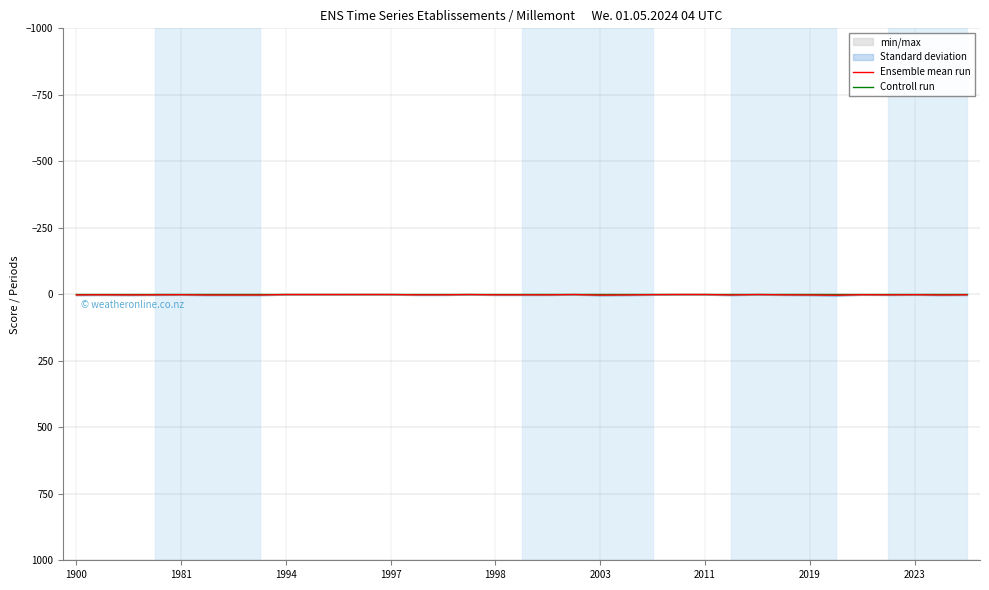

True or false: Ensemble mean run and Controll run cross at least once.

False